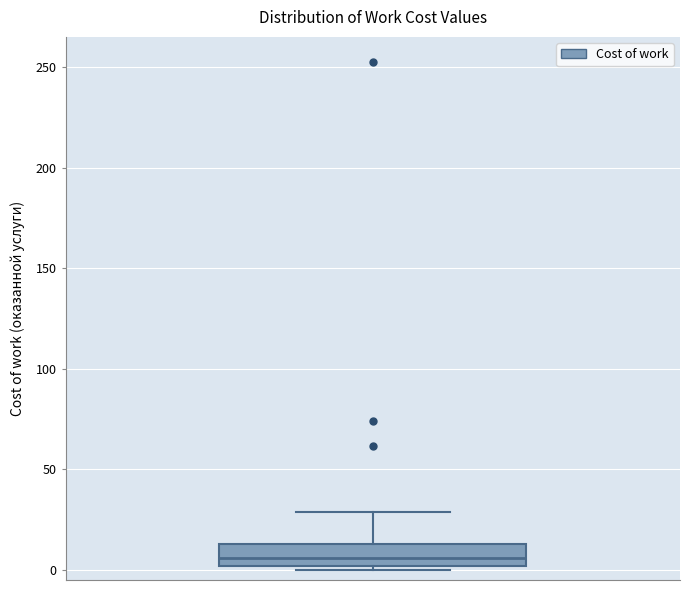

Read this box plot against the y-axis: the position of the median line, the range covered by the box, and the ends of both whiskers. The values are not printed on the chart, so give them approximately, as read against the axis.

median 5, box 0 to 15, whiskers 0 (just below the box's lower edge) to 30